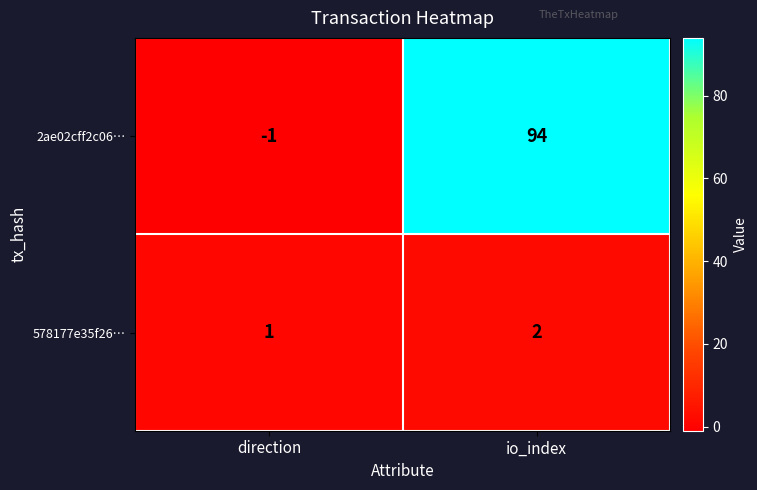

Reading left to right, list all the values displayed in this chart.

2ae02cff2c06…: -1	94
578177e35f26…: 1	2